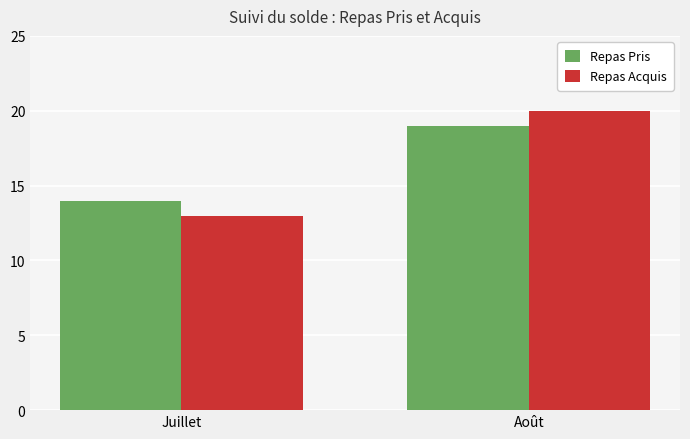

What is the difference between the maximum and minimum values in the Repas Pris series?

5